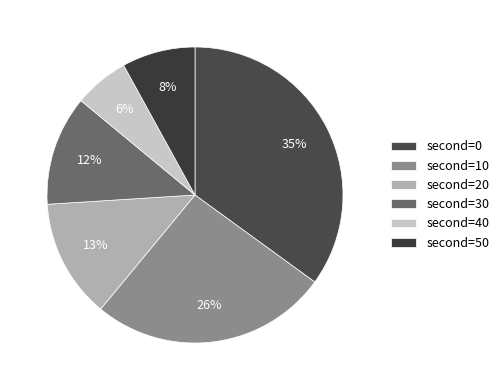

How many segments does this pie chart have?

6